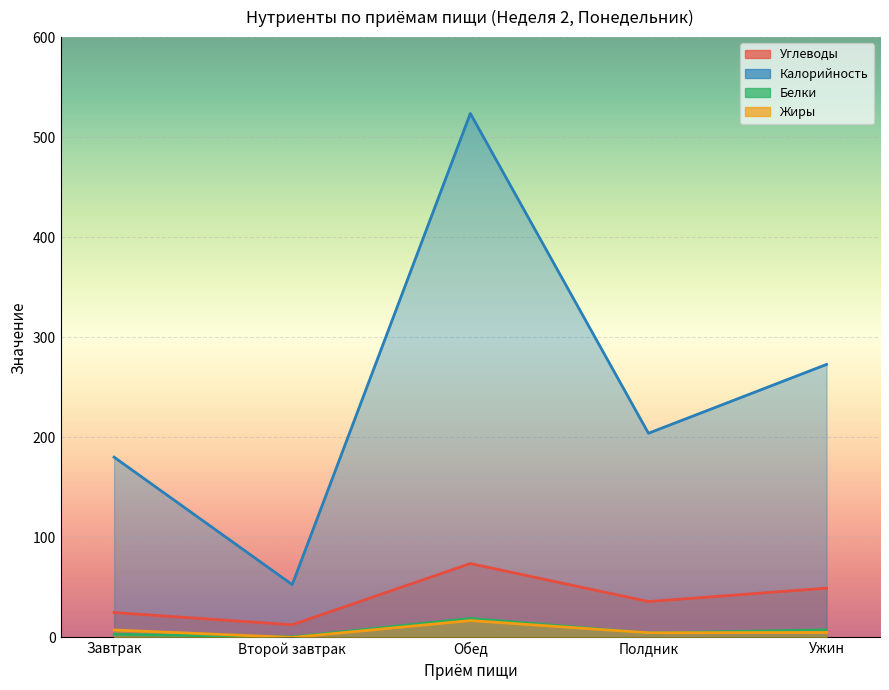

The value of Углеводы at Второй завтрак is 22.0. True or false?

False